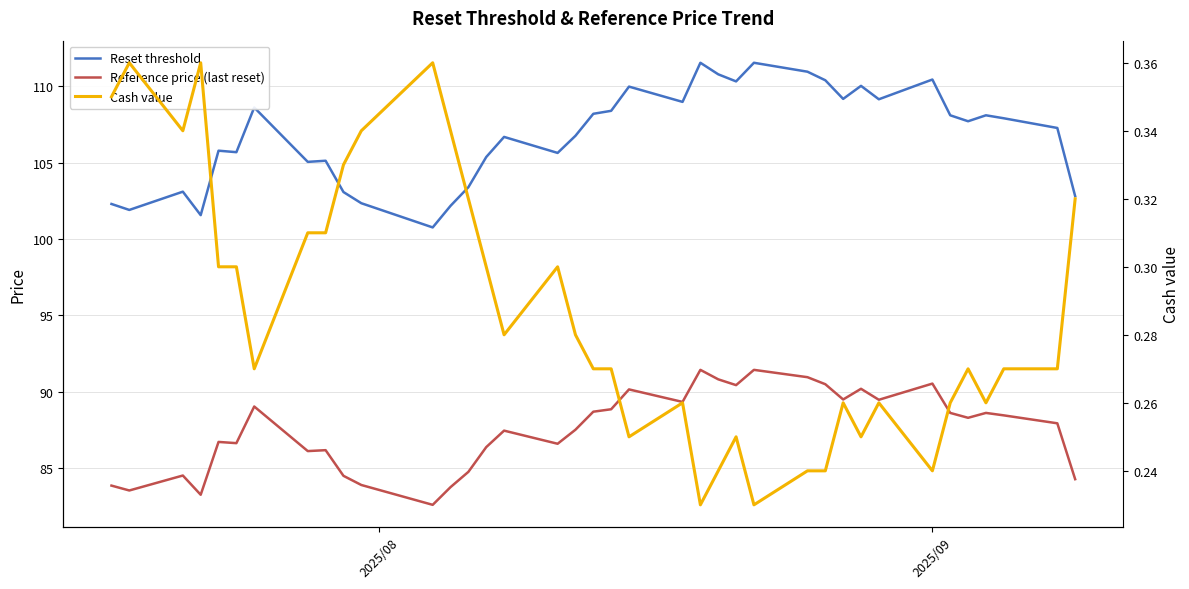

How many distinct data groups are displayed?

3